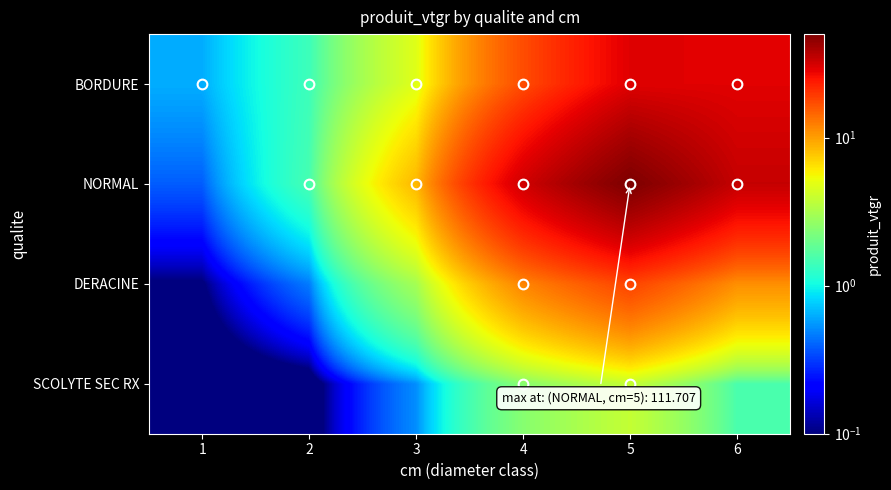

What is the difference between the highest and lowest values at 2?

1.5